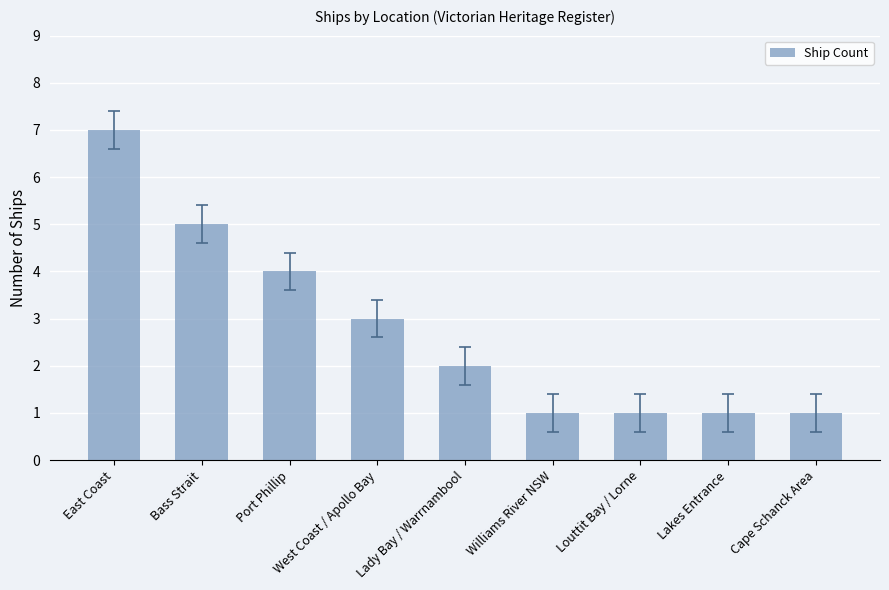

What value does the data have at Port Phillip?

4